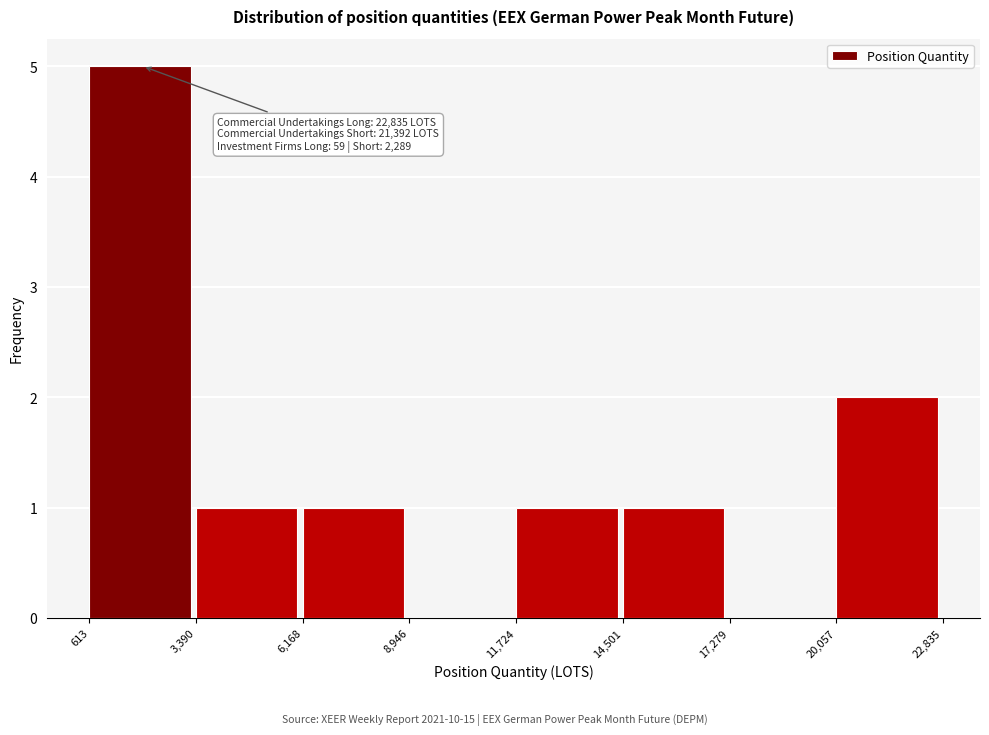

Which range on the x-axis has the tallest bar?

613 to 3,390